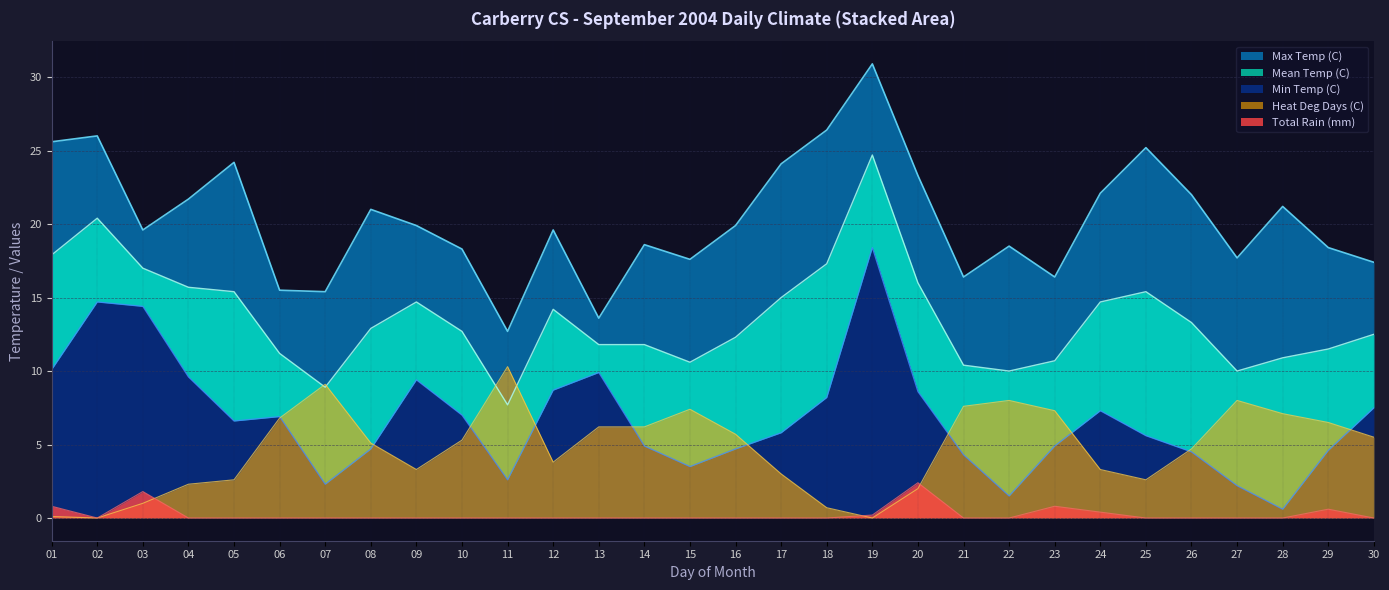

Reading left to right, list all the values displayed in this chart.

Max Temp (C): 25.6	26.0	19.6	21.7	24.2	15.5	15.4	21.0	19.9	18.3	12.7	19.6	13.6	18.6	17.6	19.9	24.1	26.4	30.9	23.3	16.4	18.5	16.4	22.1	25.2	22.0	17.7	21.2	18.4	17.4
Mean Temp (C): 17.9	20.4	17.0	15.7	15.4	11.2	8.9	12.9	14.7	12.7	7.7	14.2	11.8	11.8	10.6	12.3	15.0	17.3	24.7	16.0	10.4	10.0	10.7	14.7	15.4	13.3	10.0	10.9	11.5	12.5
Min Temp (C): 10.1	14.7	14.4	9.6	6.6	6.9	2.3	4.7	9.4	7.0	2.6	8.7	9.9	4.9	3.5	4.7	5.8	8.2	18.4	8.6	4.3	1.5	4.9	7.3	5.6	4.5	2.2	0.6	4.6	7.5
Heat Deg Days (C): 0.1	0.0	1.0	2.3	2.6	6.8	9.1	5.1	3.3	5.3	10.3	3.8	6.2	6.2	7.4	5.7	3.0	0.7	0.0	2.0	7.6	8.0	7.3	3.3	2.6	4.7	8.0	7.1	6.5	5.5
Total Rain (mm): 0.8	0.0	1.8	0.0	0.0	0.0	0.0	0.0	0.0	0.0	0.0	0.0	0.0	0.0	0.0	0.0	0.0	0.0	0.2	2.4	0.0	0.0	0.8	0.4	0.0	0.0	0.0	0.0	0.6	0.0